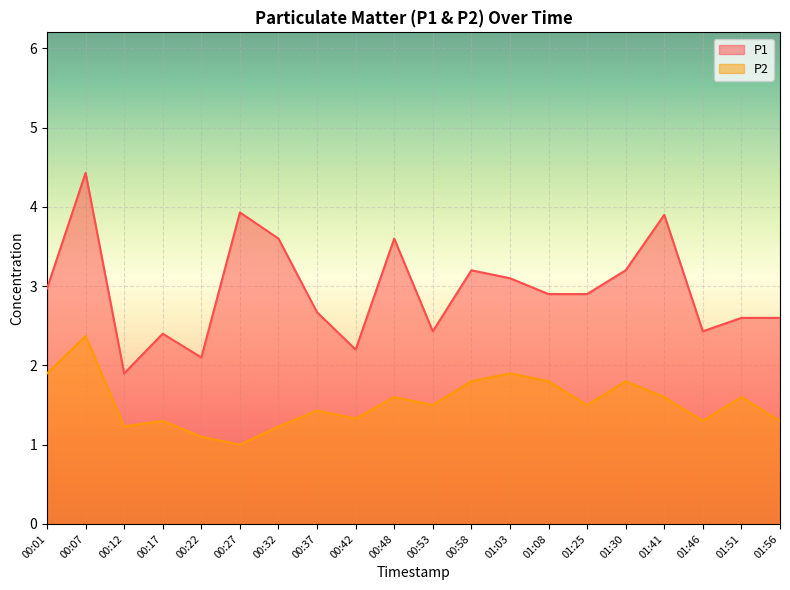

At which label is P2 closest to 1?

00:27